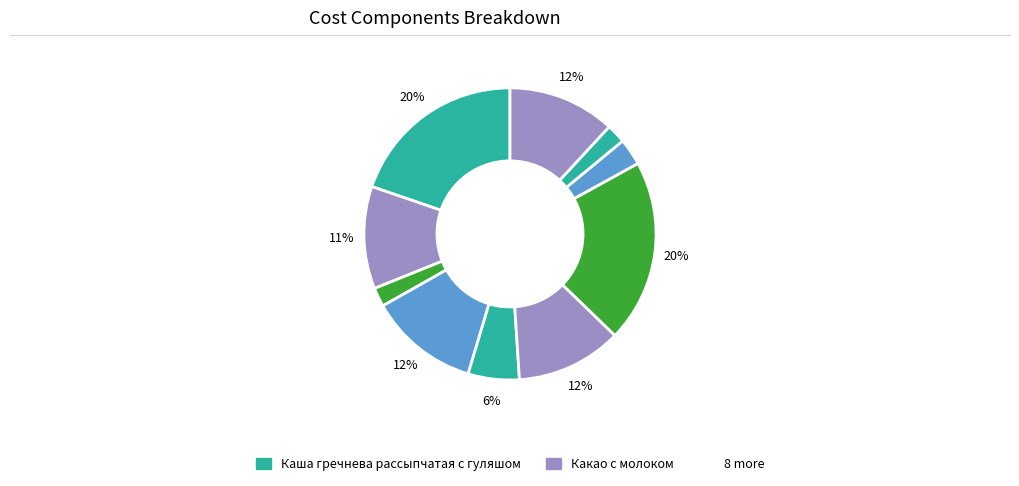

How many slices are in this pie chart?

10